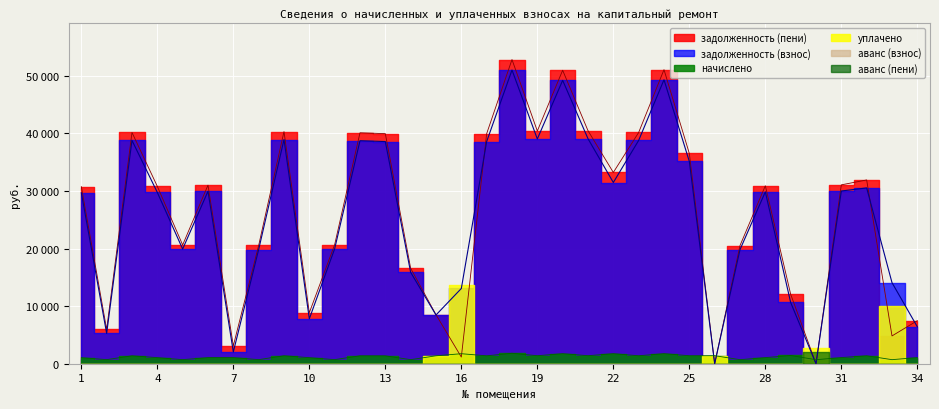

Rank the series by their maximum value, from lowest to highest.

начислено, задолженность (взнос), задолженность (пени)